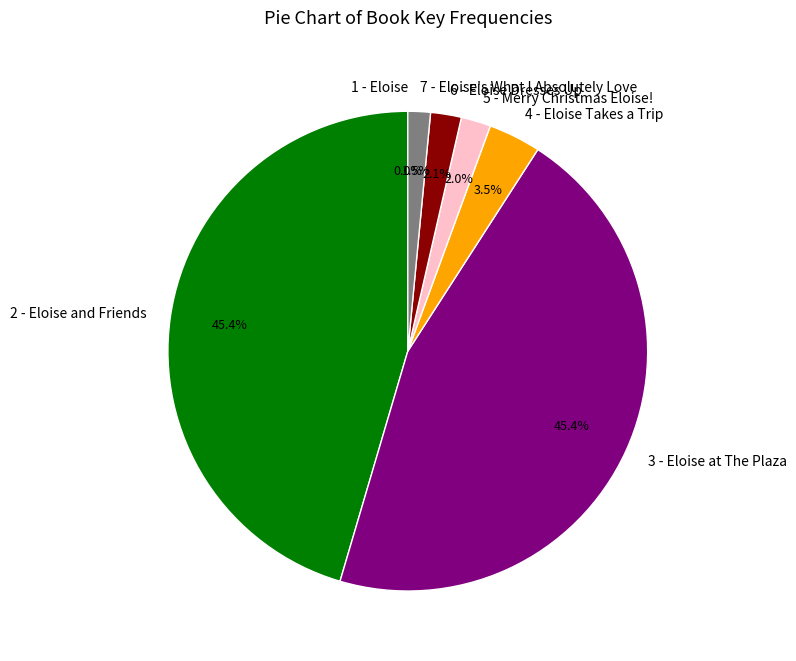

The 2 - Eloise and Friends slice represents 32% of the pie. True or false?

False